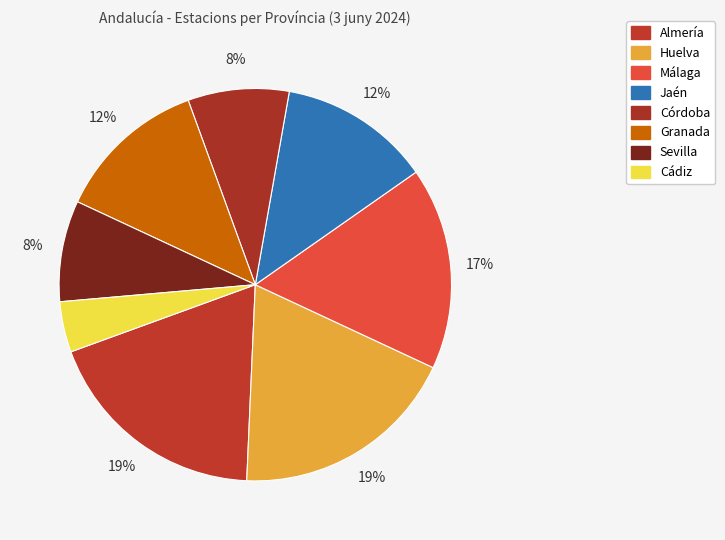

The Córdoba slice represents 1% of the pie. True or false?

False